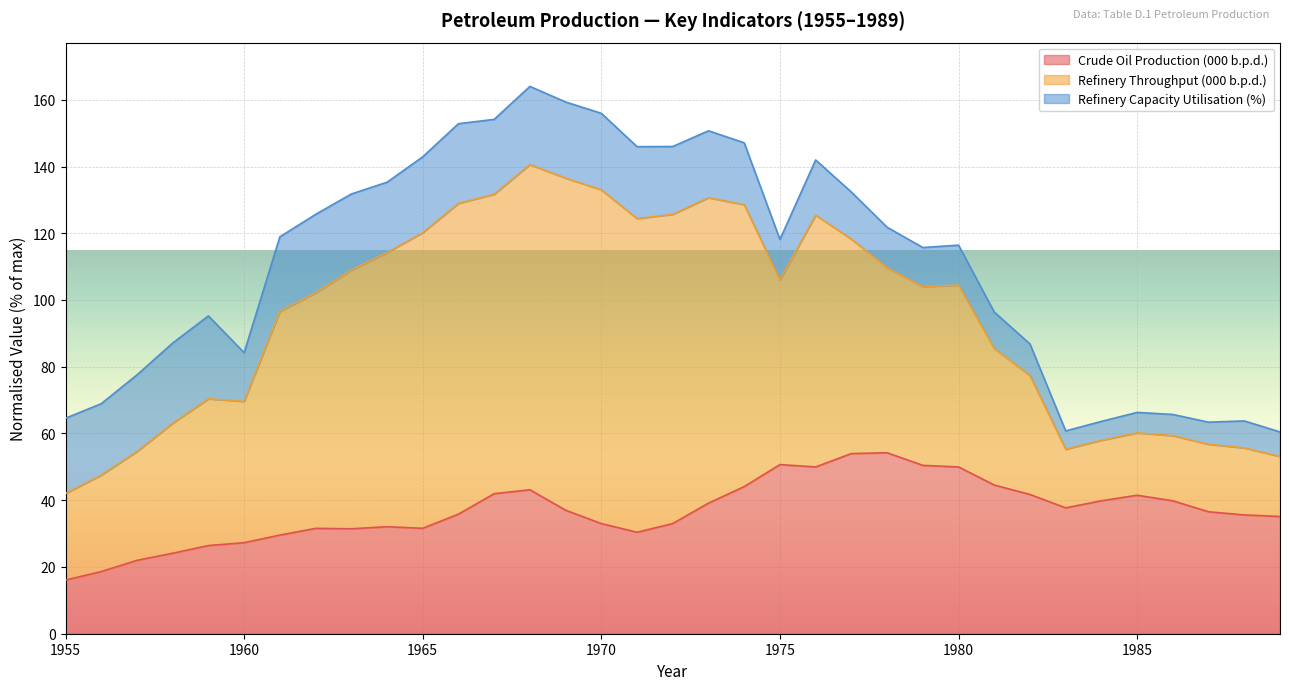

What value does the Crude Oil Production (000 b.p.d.) series have at 1984?

39.8